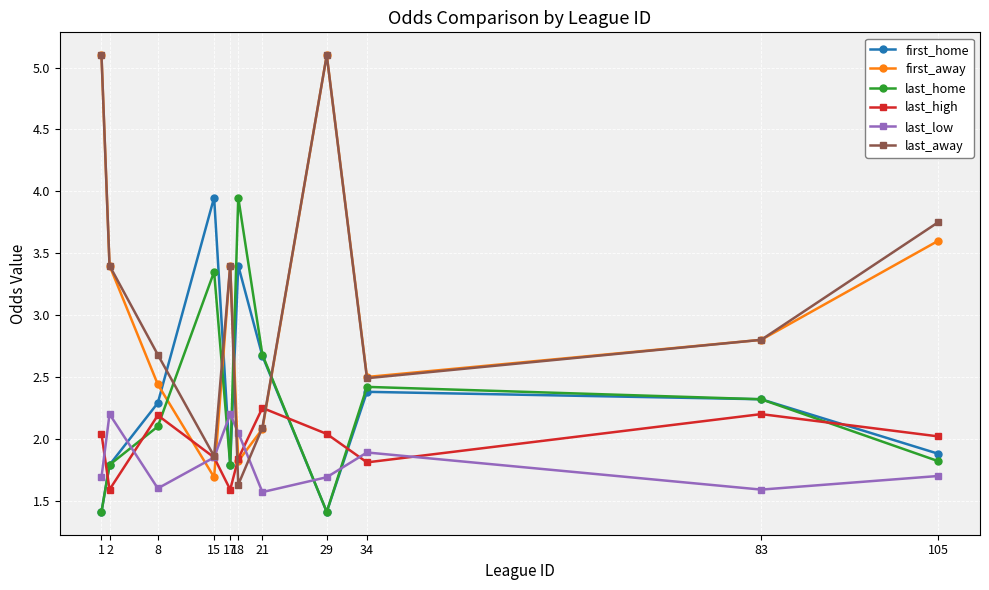

True or false: last_away has a value of 2.5 at 34.

True